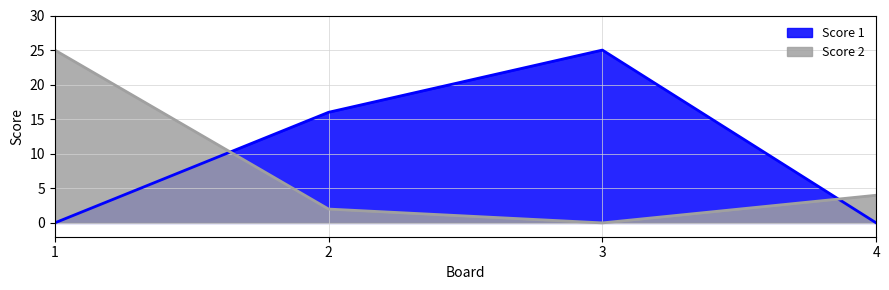

How many data points in Score 2 are above 4?

1